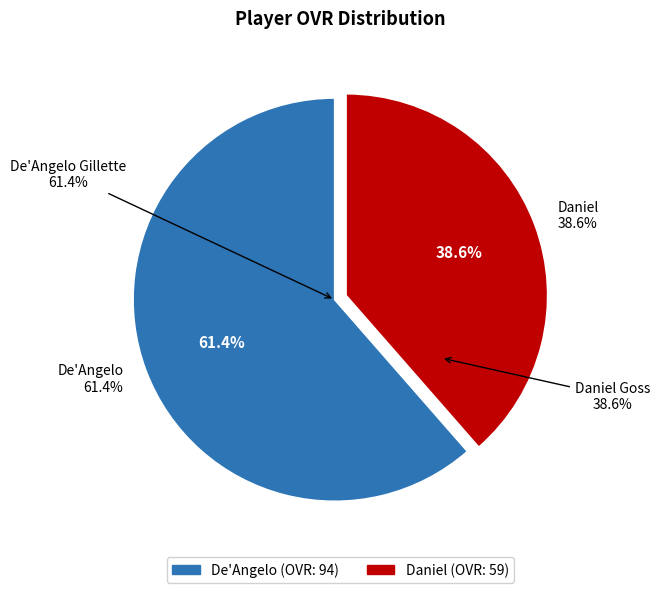

What is the change in value from De'Angelo to Daniel?

-35